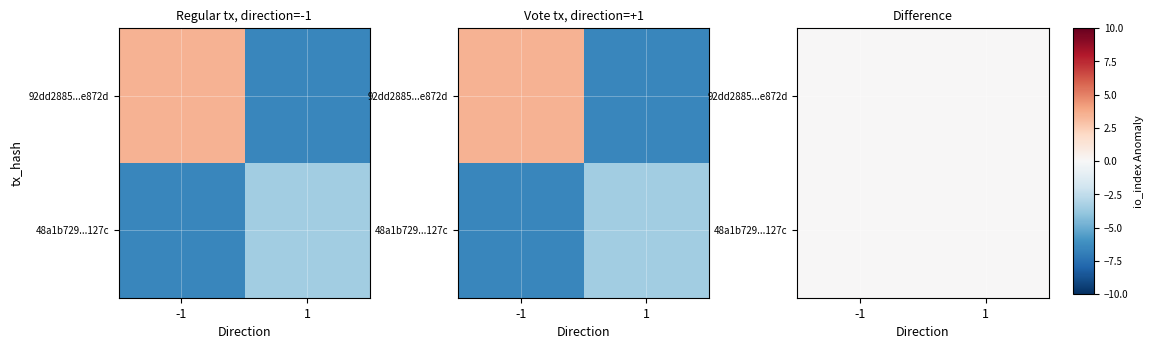

How many categories are shown in the chart?

2